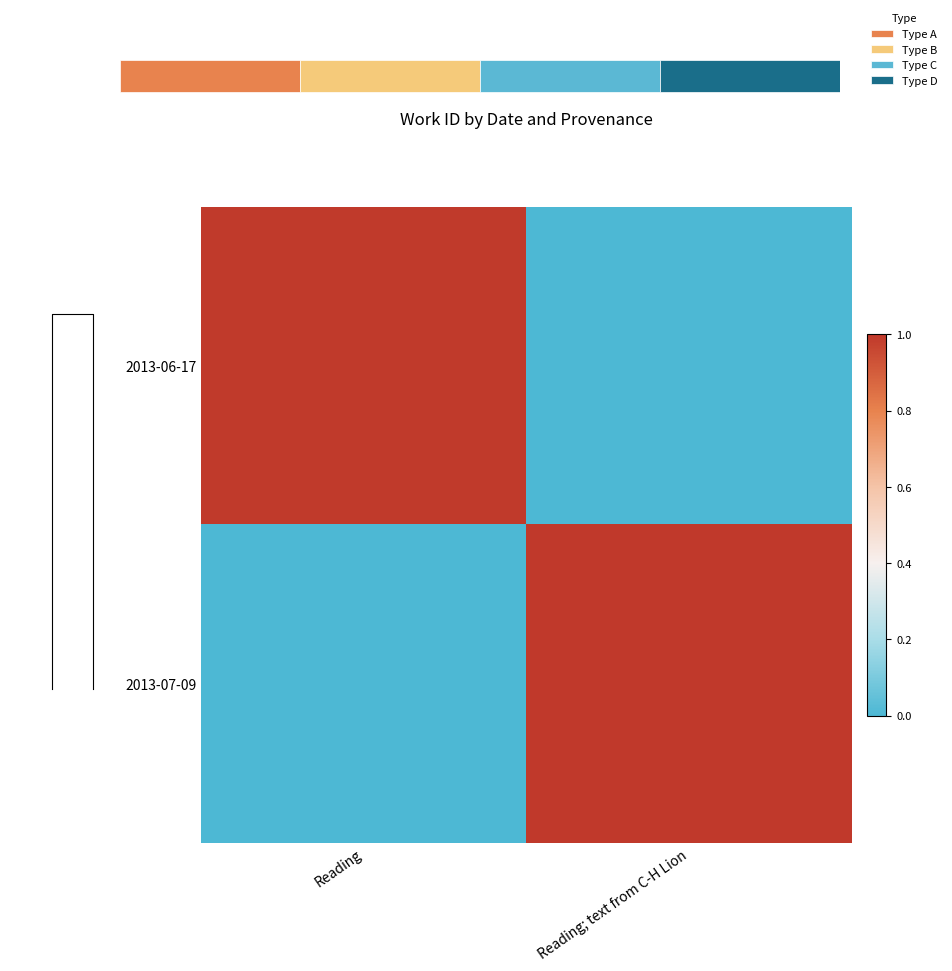

What is the difference between the maximum and minimum values in the 2013-06-17 series?

1.0